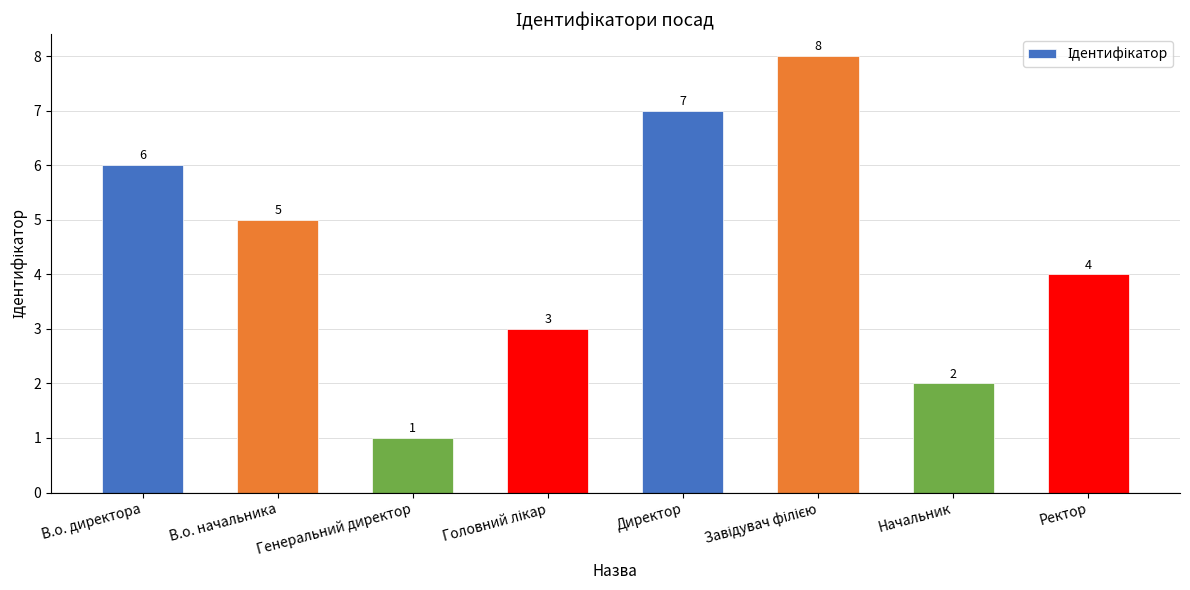

Which label corresponds to the smallest value in the chart?

Генеральний директор